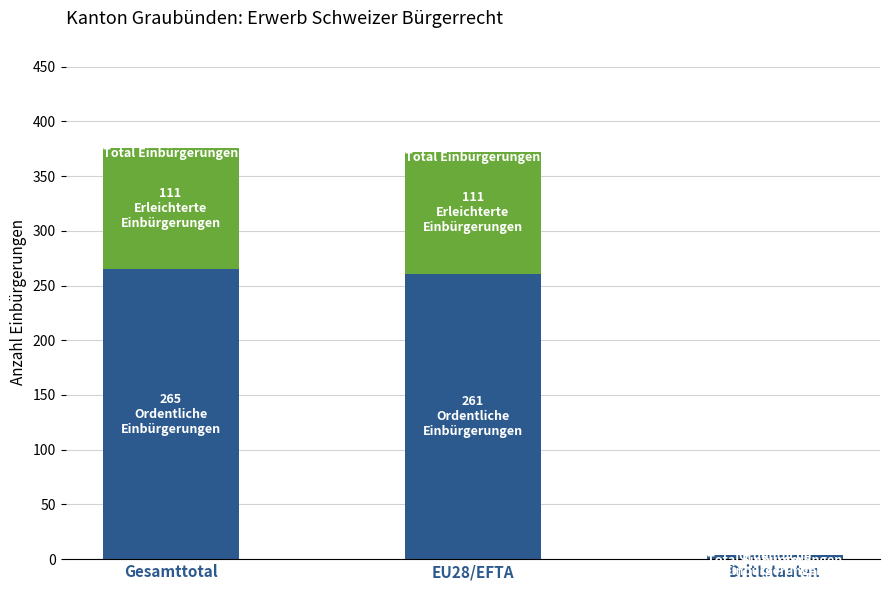

What is the total value across all series at Gesamttotal?

376